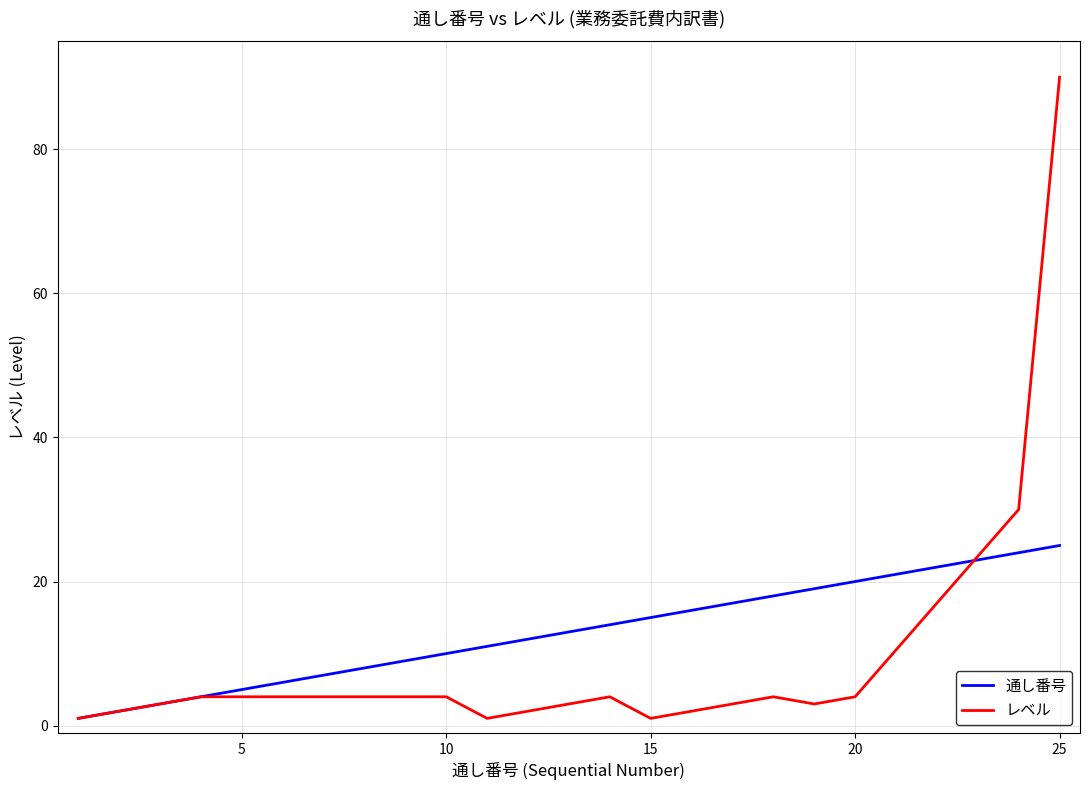

Is it true that 通し番号 equals 10 at 10?

True